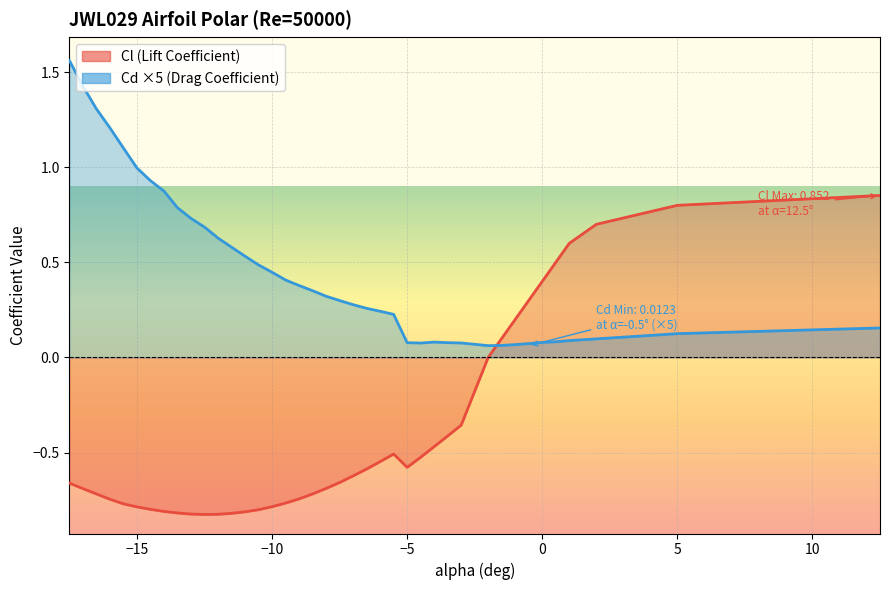

How many interior local valleys does the Cd series have?

2